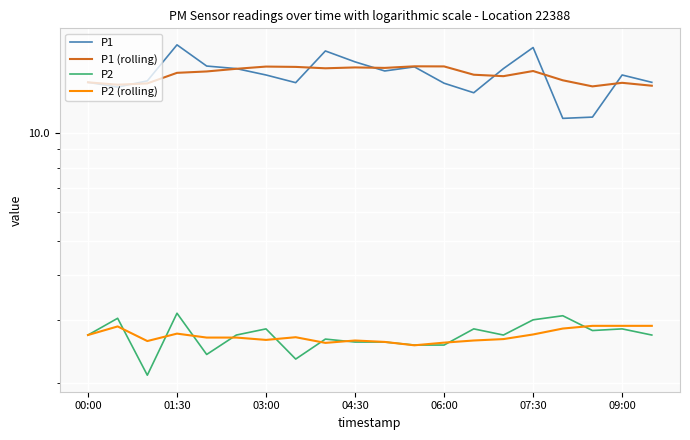

What position from the right is 04:30?

11